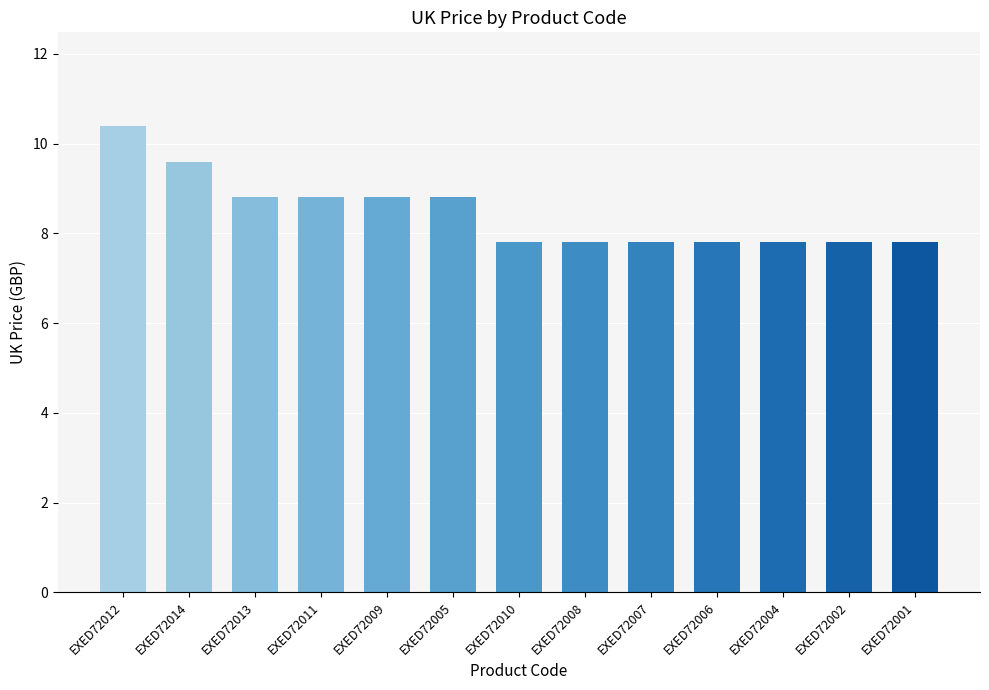

What is the difference between the maximum and minimum values?

2.6